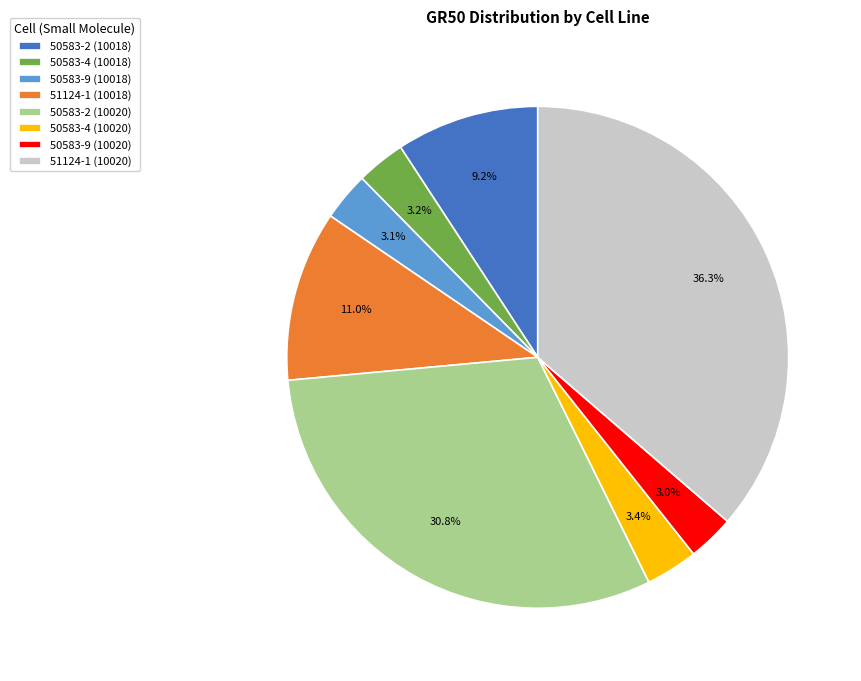

How many segments does this pie chart have?

8